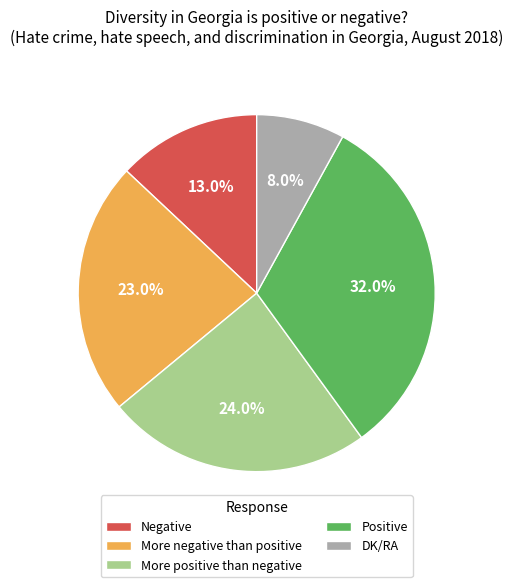

Which slice is the largest?

Positive